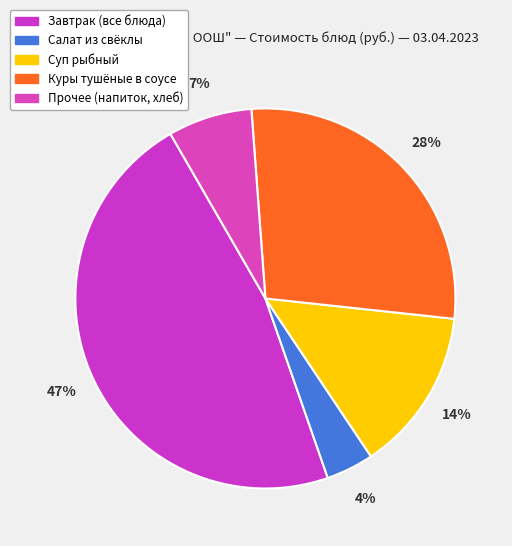

True or false: Суп рыбный accounts for 14% of the total.

True